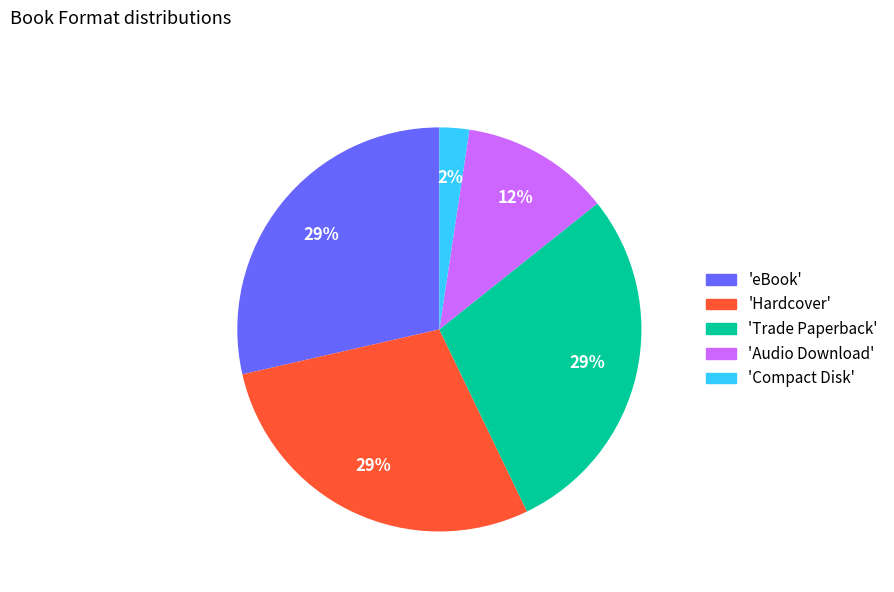

Is there a majority slice in this chart?

No